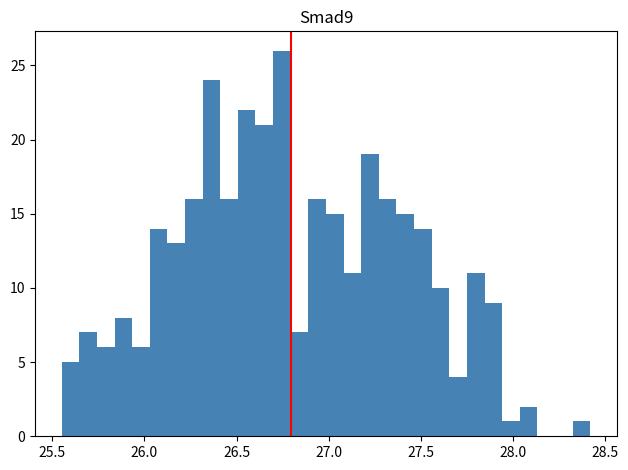

Read against the x-axis, roughly where is the centre of the tallest bar?

26.75